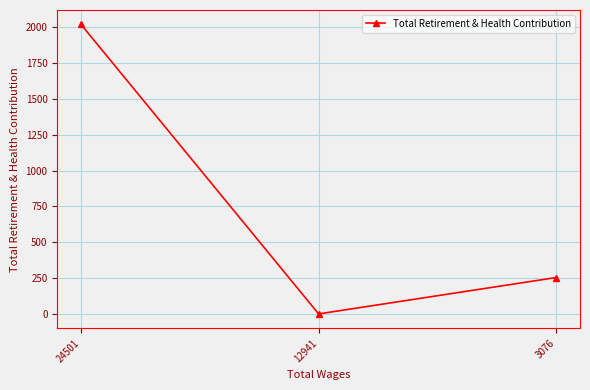

List the labels in order of value, smallest first.

12941, 3076, 24501